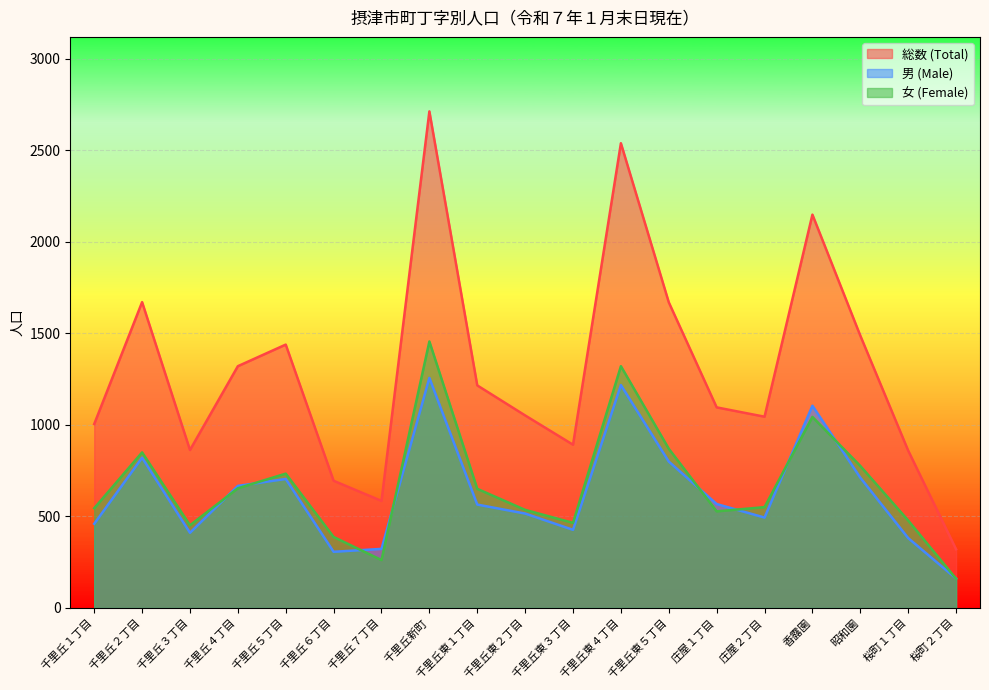

At how many categories does at least one series exceed 565?

18